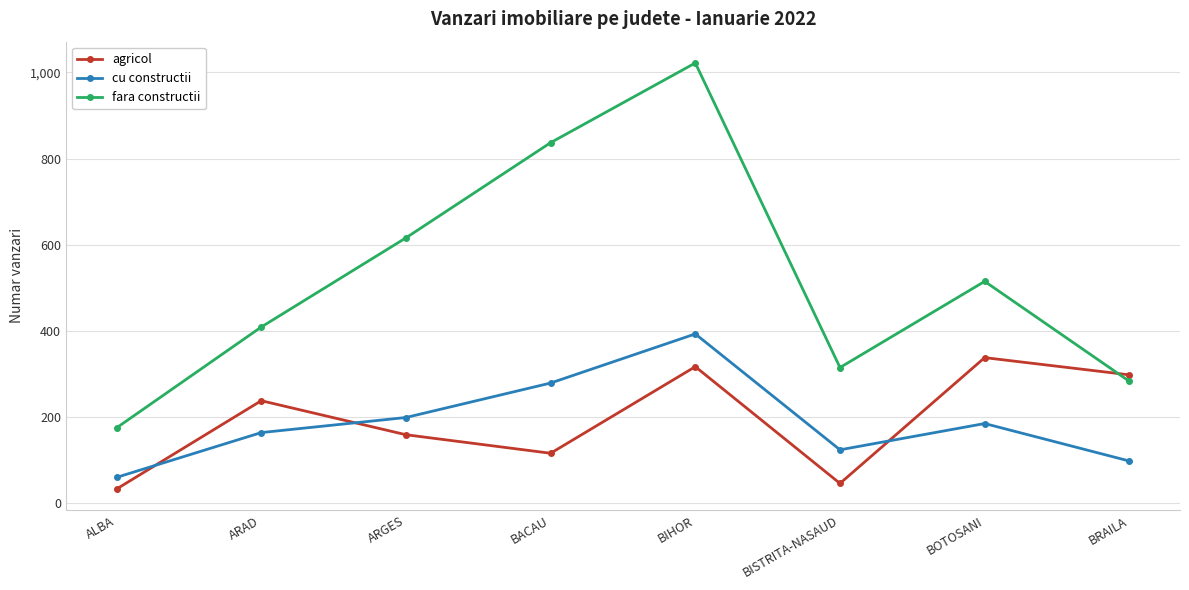

What position from the left is BIHOR?

5